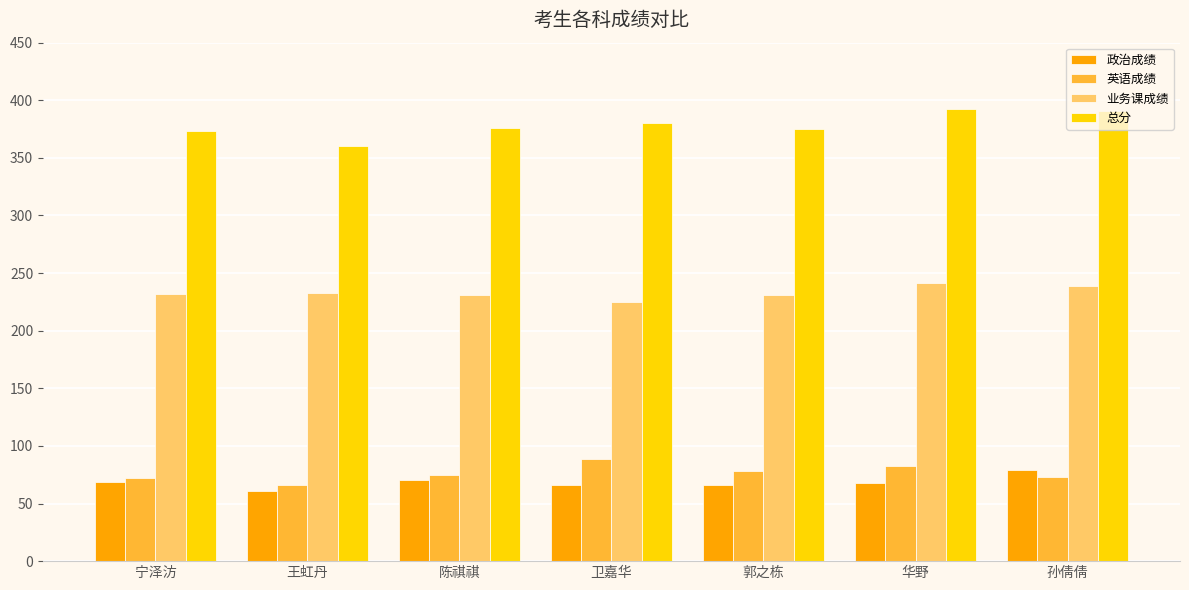

Which series has the largest range (max minus min)?

总分